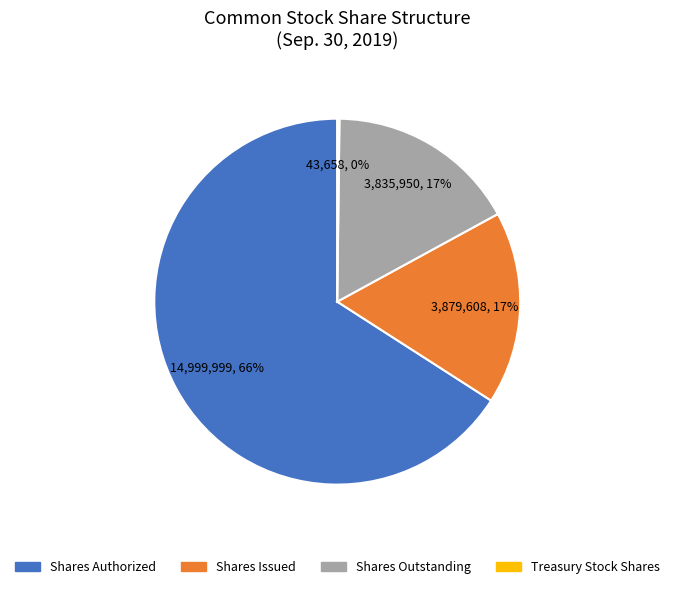

To the nearest percent, what is the difference between the largest and smallest slice percentages?

66%